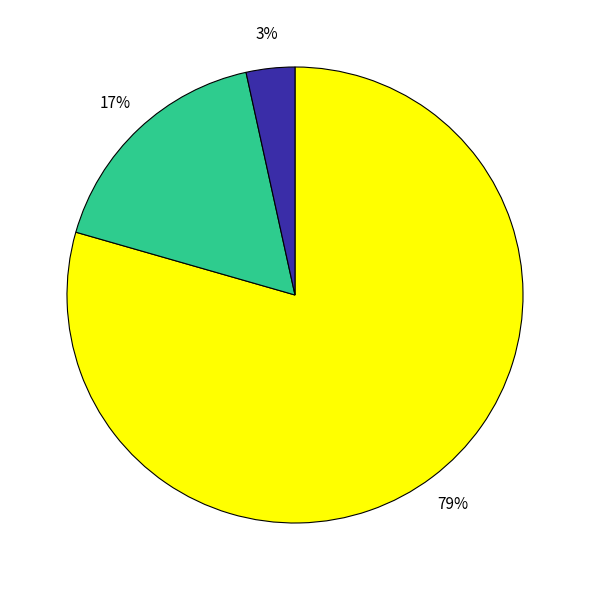

To the nearest percent, what is the average slice percentage?

33%